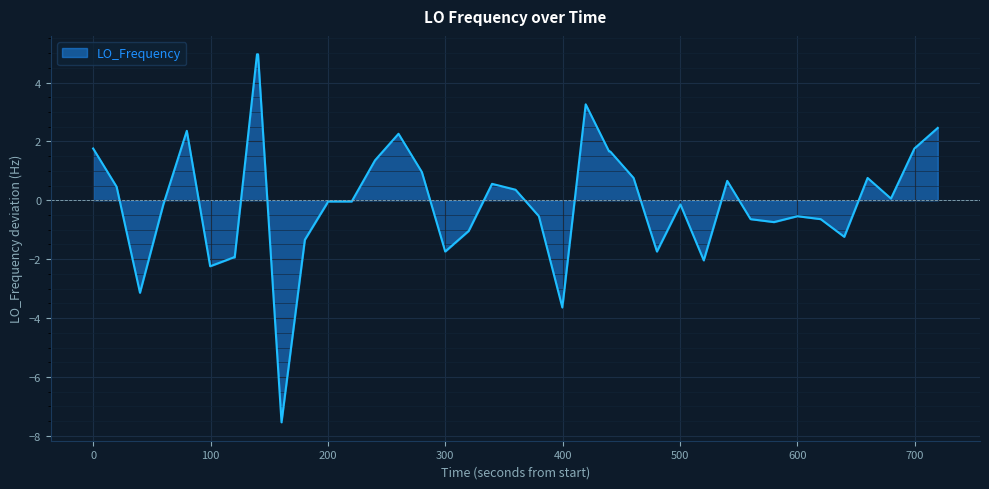

What is the greatest value displayed?

5.0